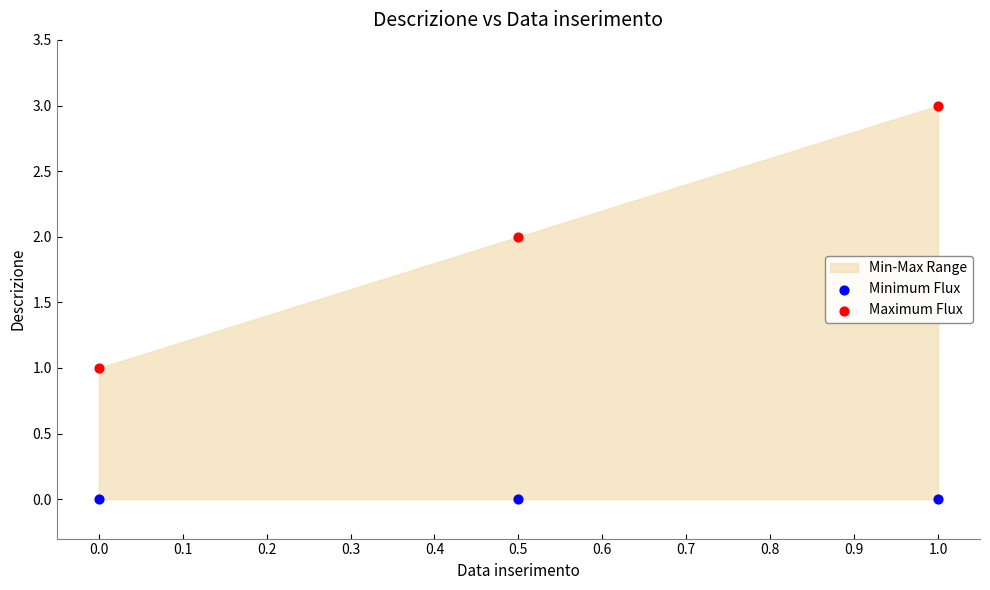

Which series contains the lowest Y value?

Minimum Flux